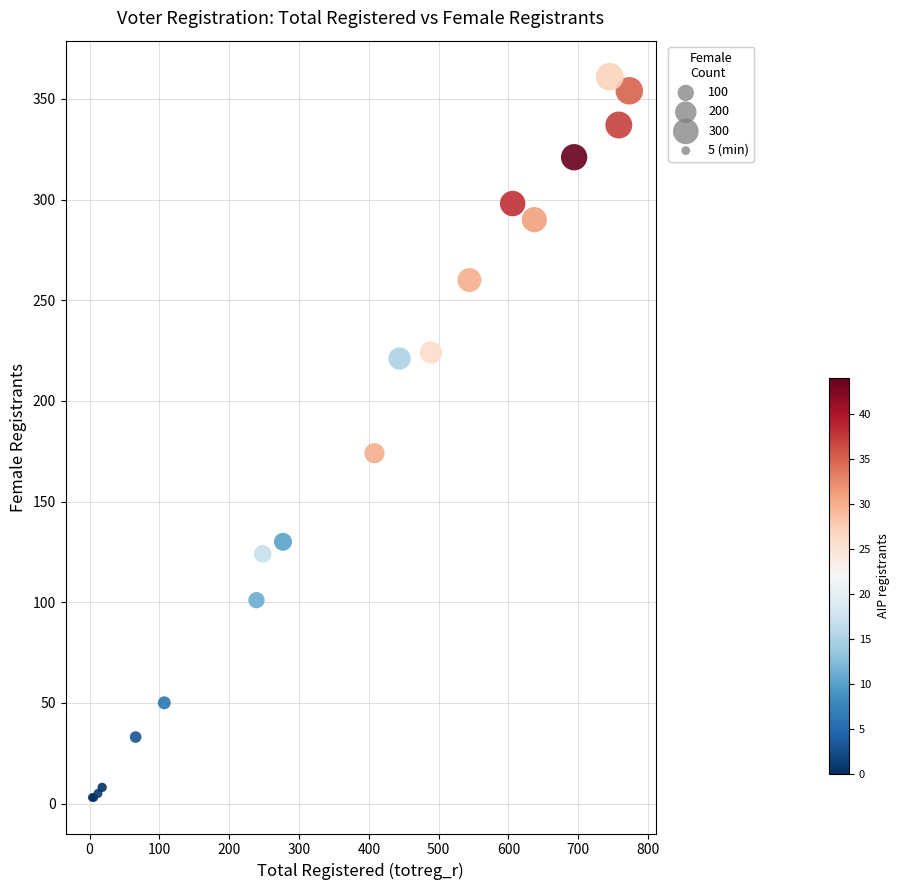

What Y value in the scatter plot is closest to 182?

174